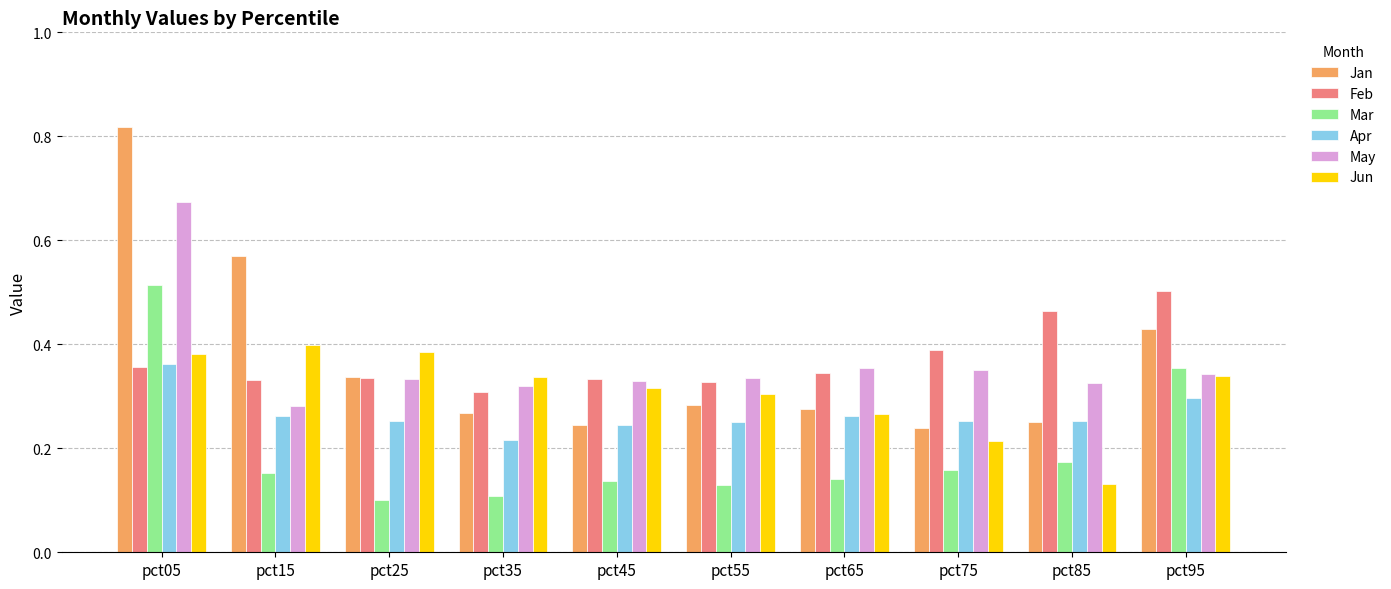

At which label does Apr reach its minimum?

pct35